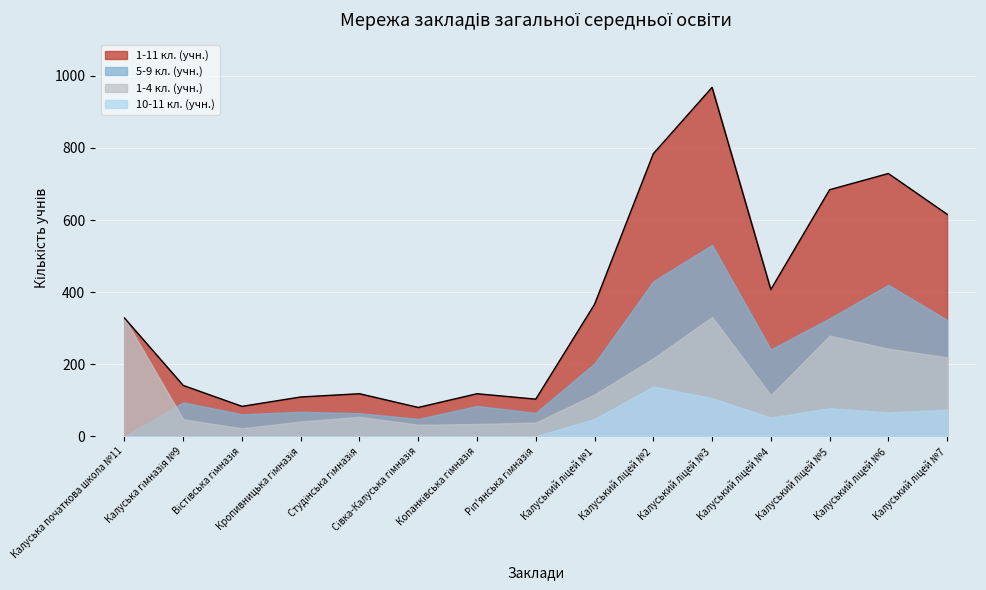

What is the difference between the 1-4 кл. (учн.) values at Ріп'янська гімназія and Студінська гімназія?

16